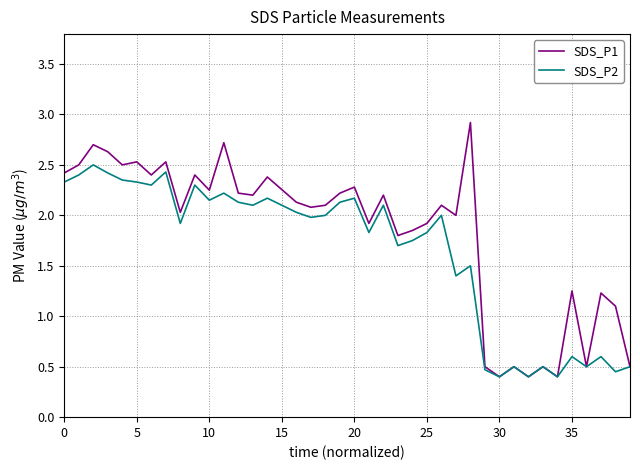

Which series has the widest spread of values?

SDS_P1